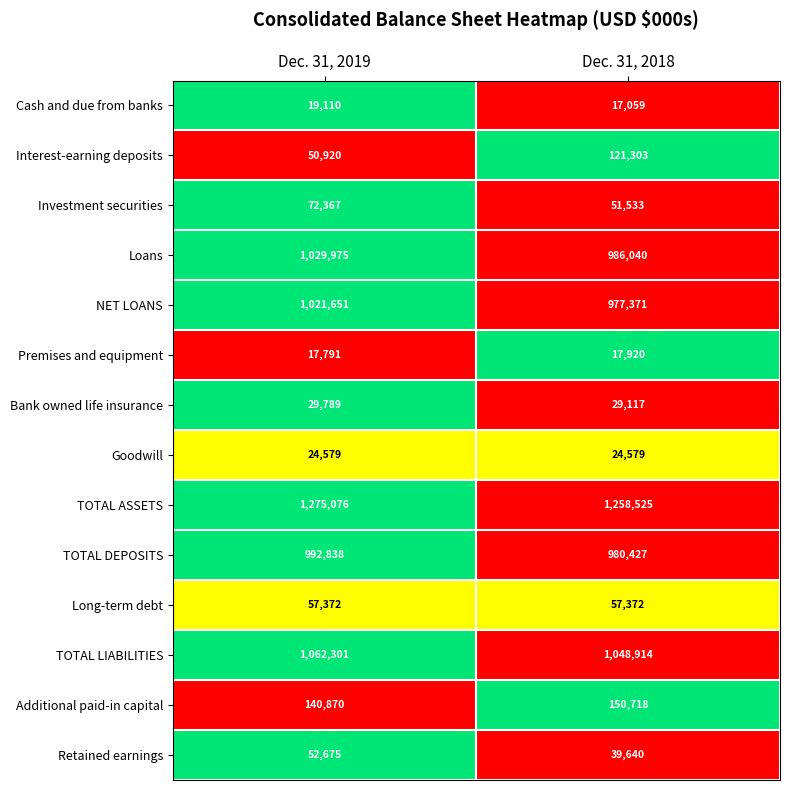

What is the total value across all series at Dec. 31, 2019?

5847314